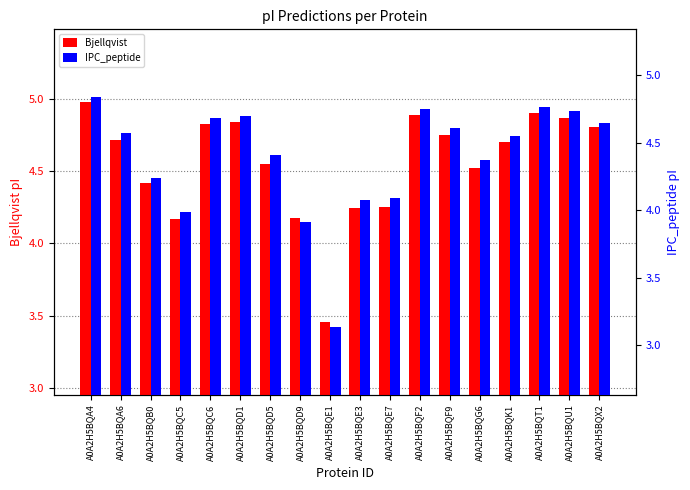

Where is Bjellqvist nearest to the value 4?

A0A2H5BQC5